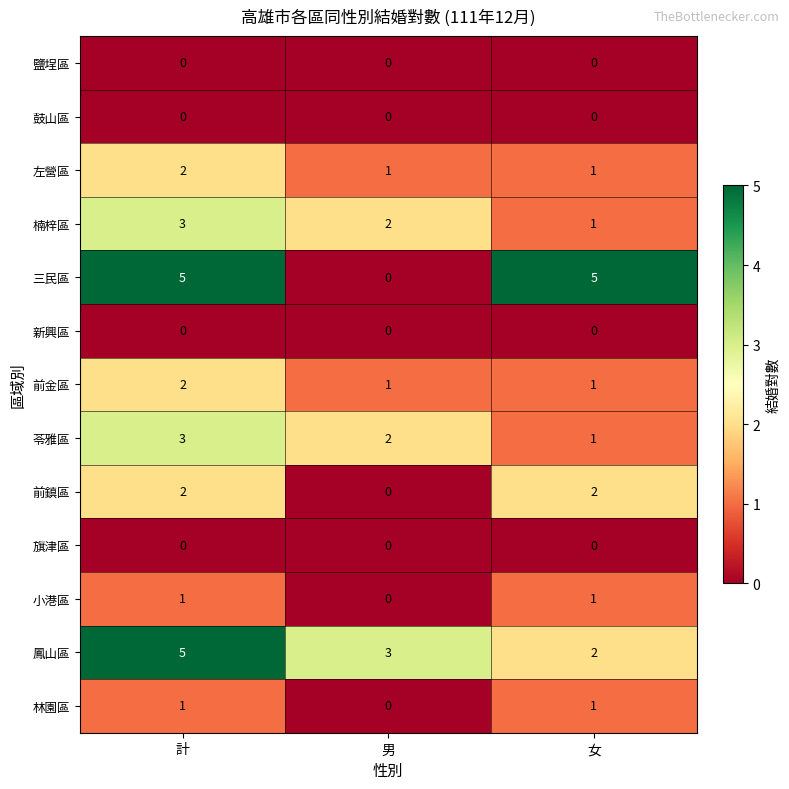

Is it true that 旗津區 equals 0 at 男?

True